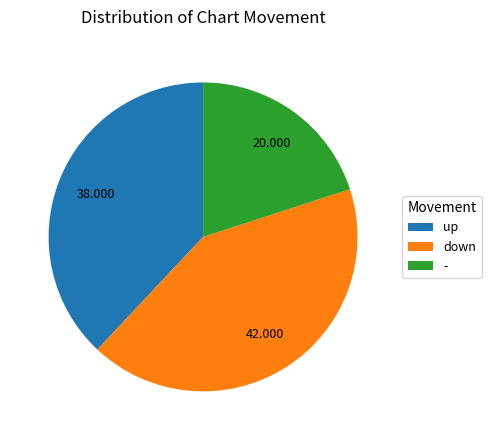

Which has a higher value, up or down?

down